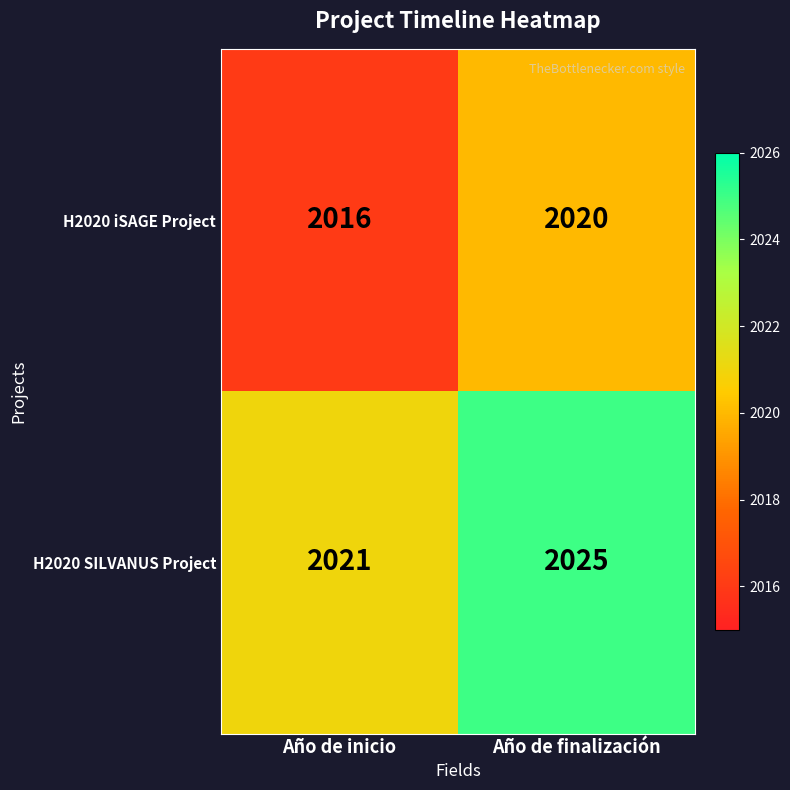

Reading left to right, transcribe all the data shown in this chart.

H2020 iSAGE Project: 2016	2020
H2020 SILVANUS Project: 2021	2025